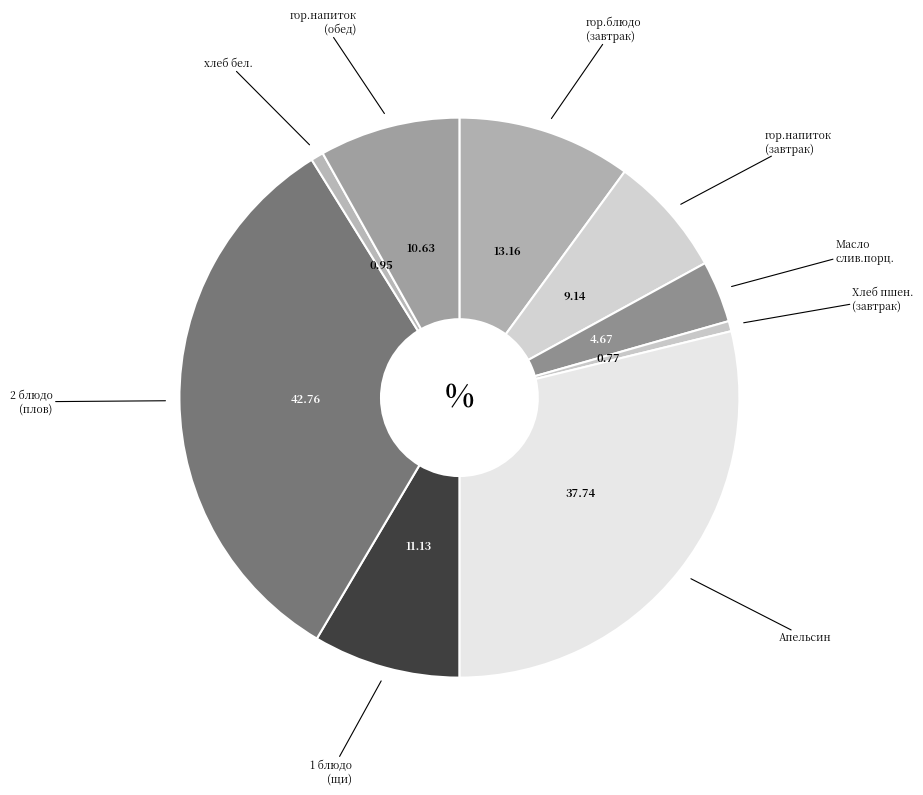

How many segments does this pie chart have?

9